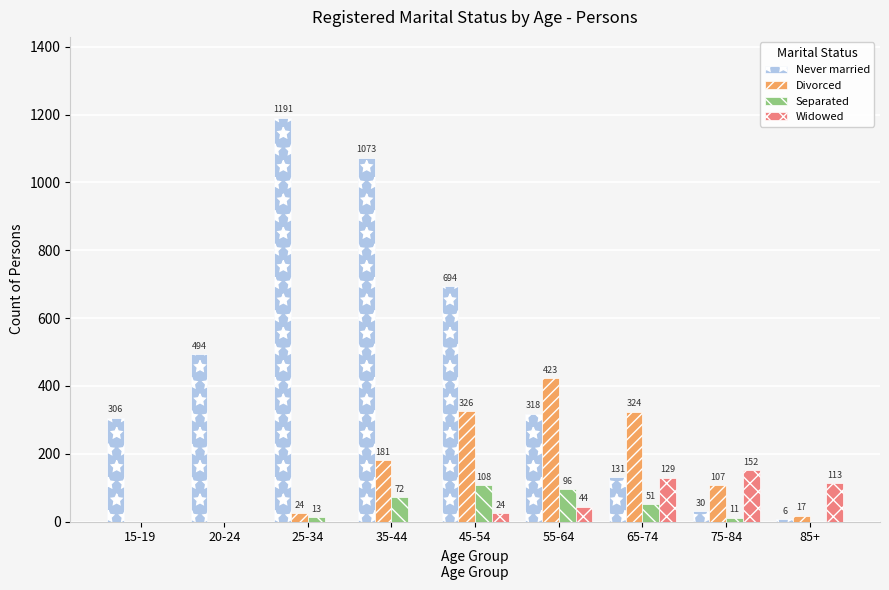

Between 20-24 and 45-54, which series saw the biggest shift?

Divorced